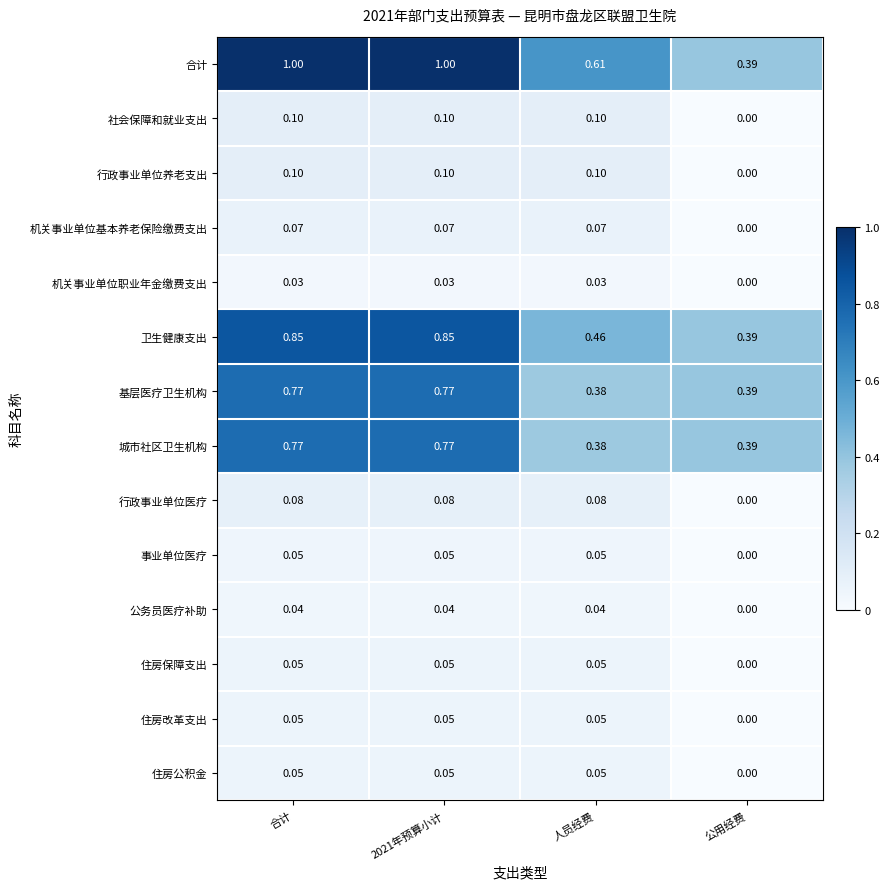

Which category has the lowest value across all series?

公用经费